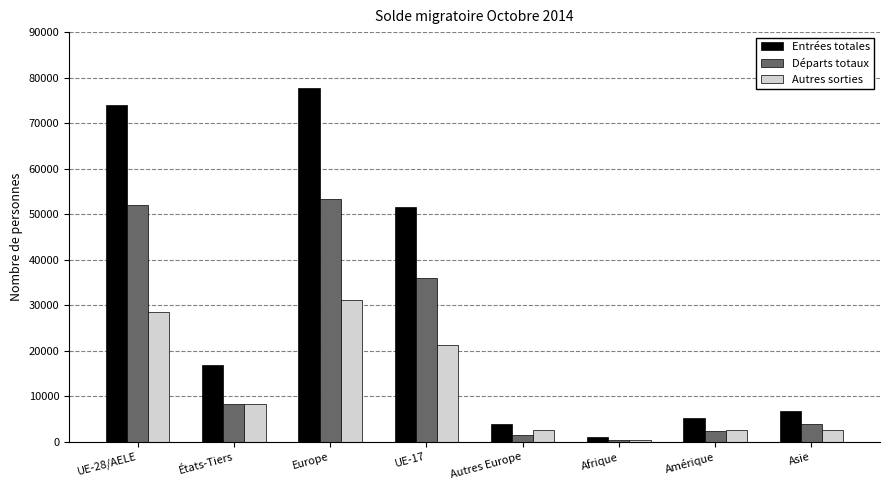

What is the label of the 1st bar from the right?

Asie